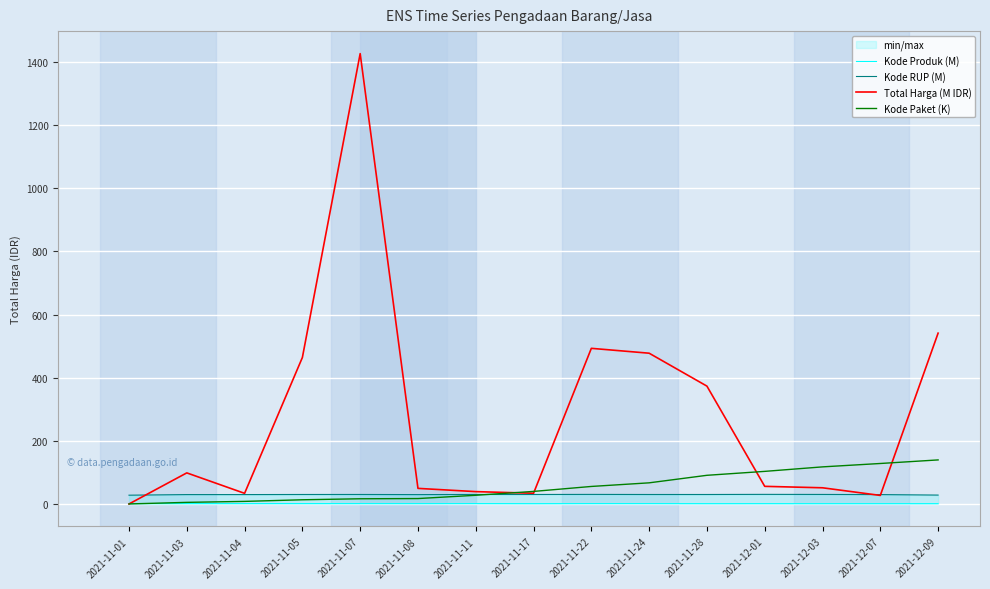

The Kode Paket (K) series shows 9.0 at 2021-11-03. True or false?

False